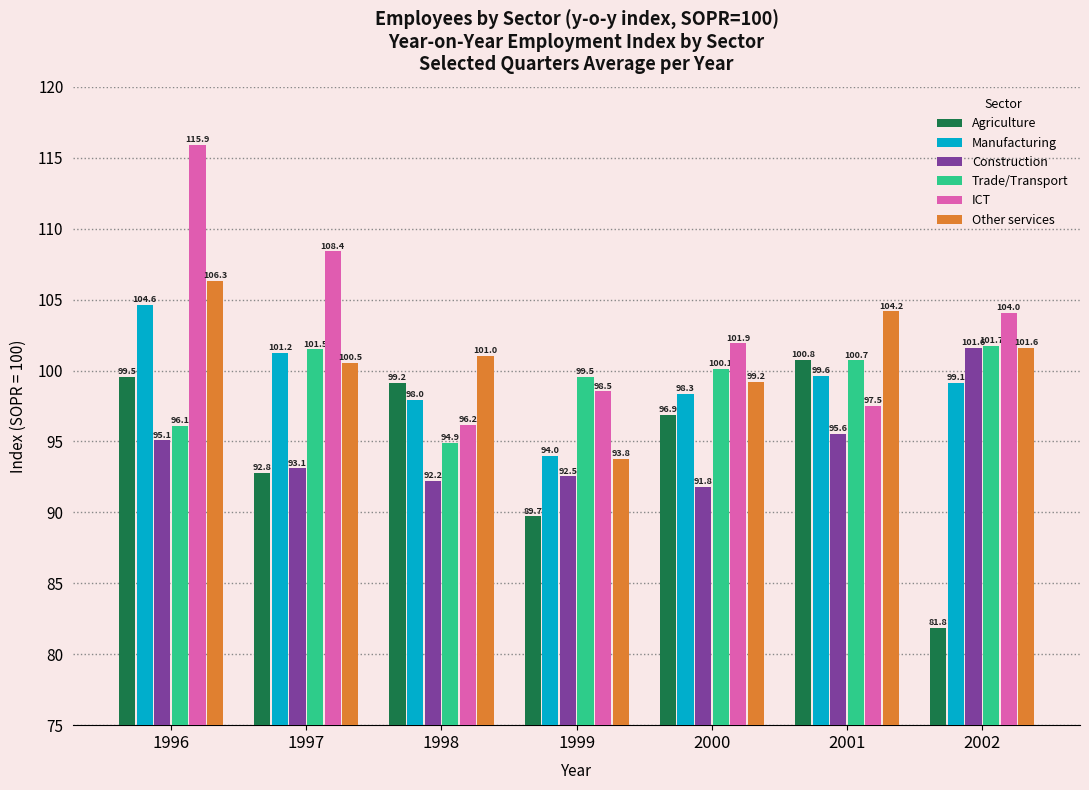

At which category does the chart reach its minimum across all series?

2002